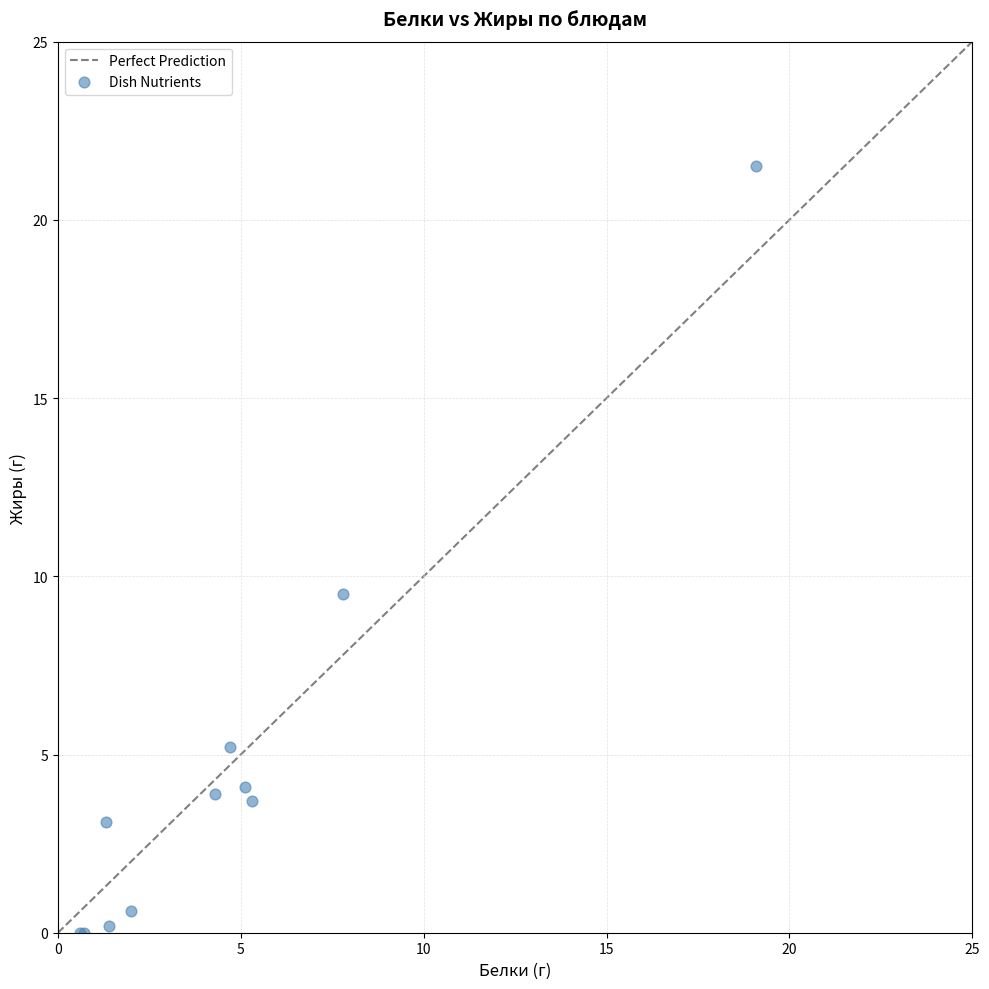

What Y value in the scatter plot is closest to 10?

9.5